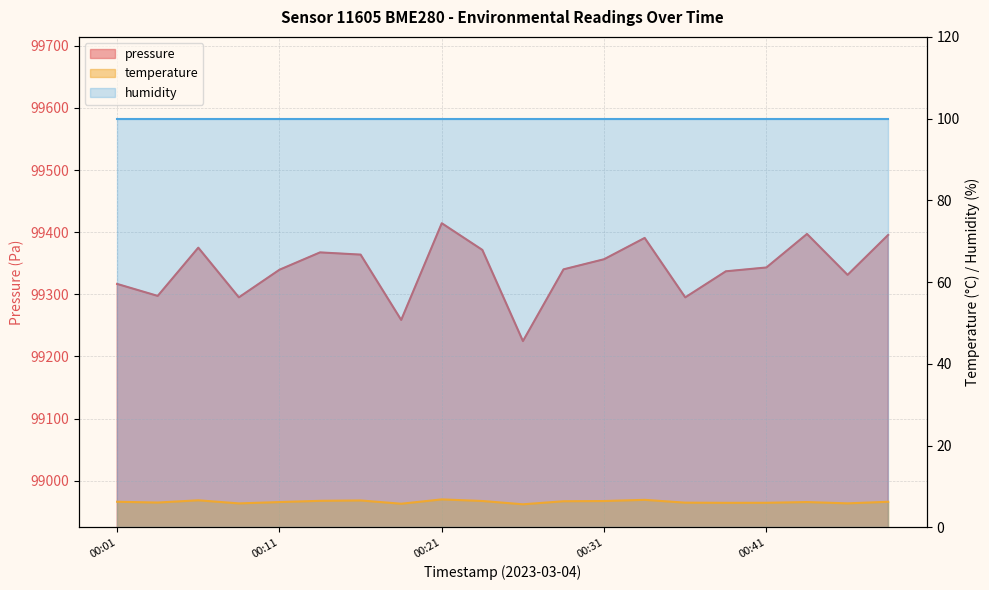

How many values in the pressure series are below 99343?

10